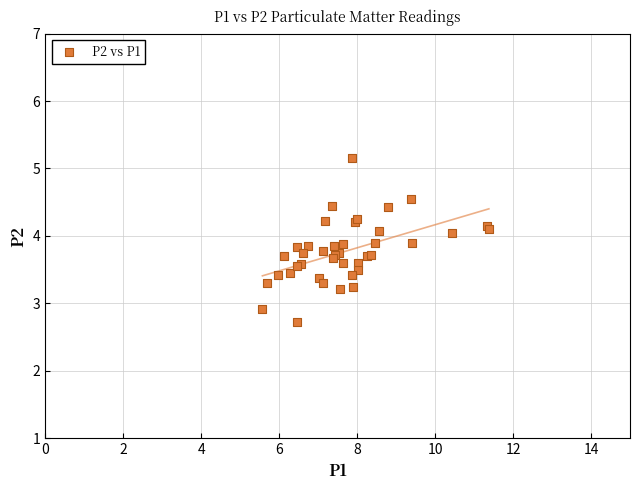

What Y value in the scatter plot is closest to 3?

2.9